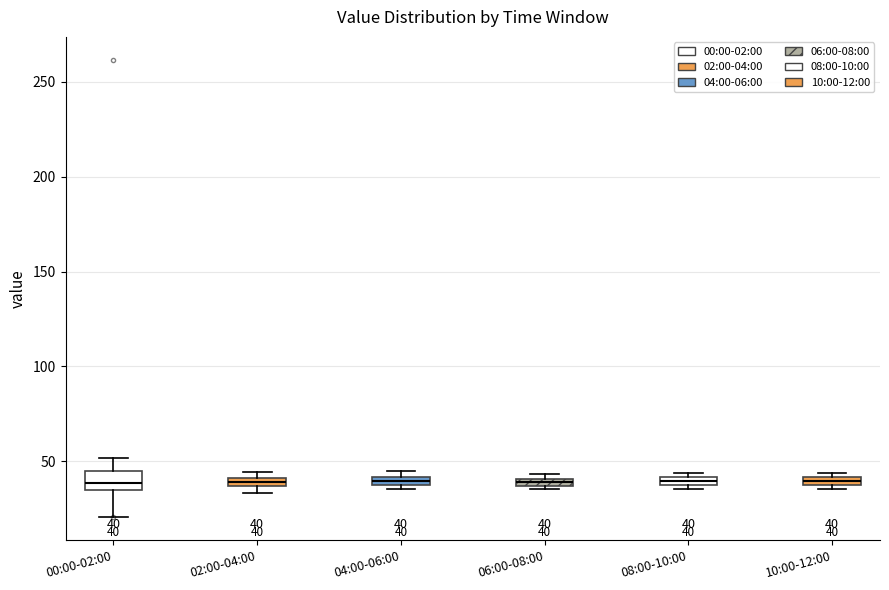

Comparing the boxes themselves (not the whiskers), which one is the tallest?

00:00-02:00